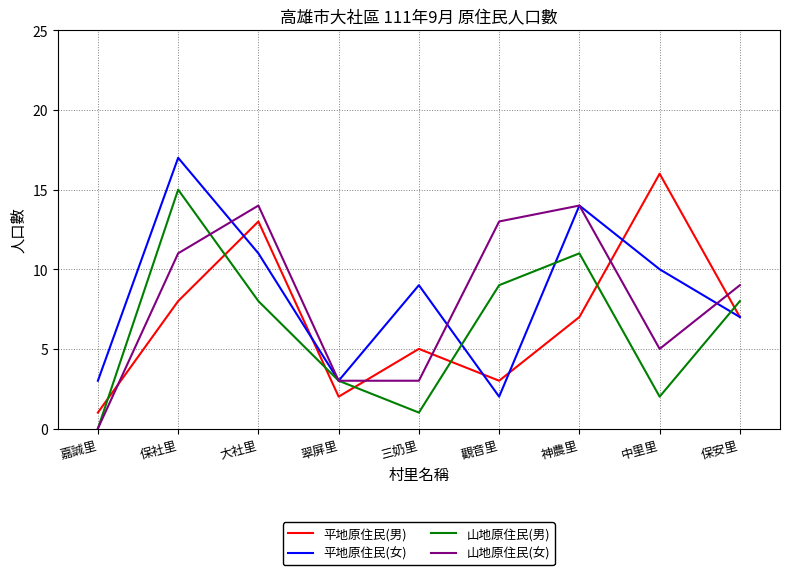

Which series changed the most between 翠屏里 and 保安里?

山地原住民(女)